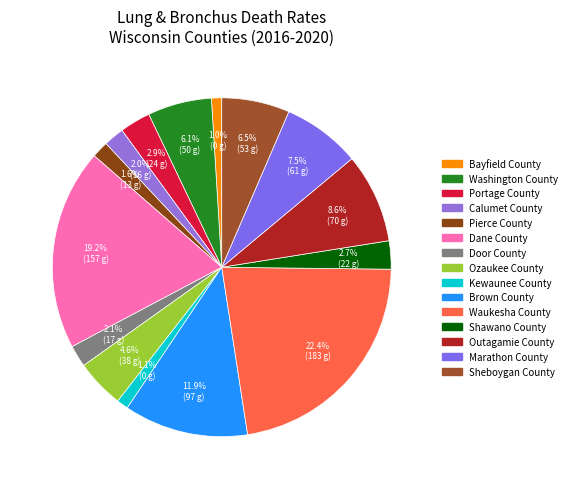

Which slice is the largest?

Waukesha County